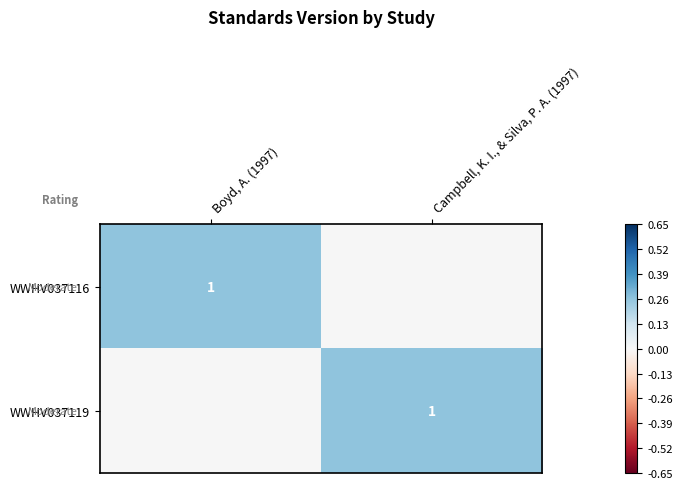

The WWHV037116 series shows 0 at Boyd, A. (1997). True or false?

False